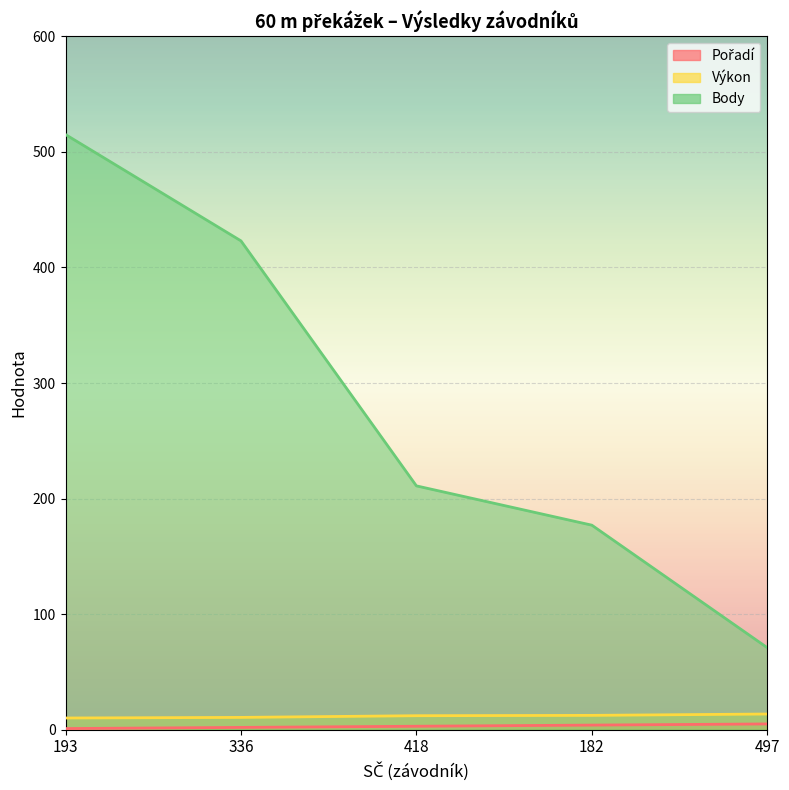

What value does the Výkon series have at 193?

10.1